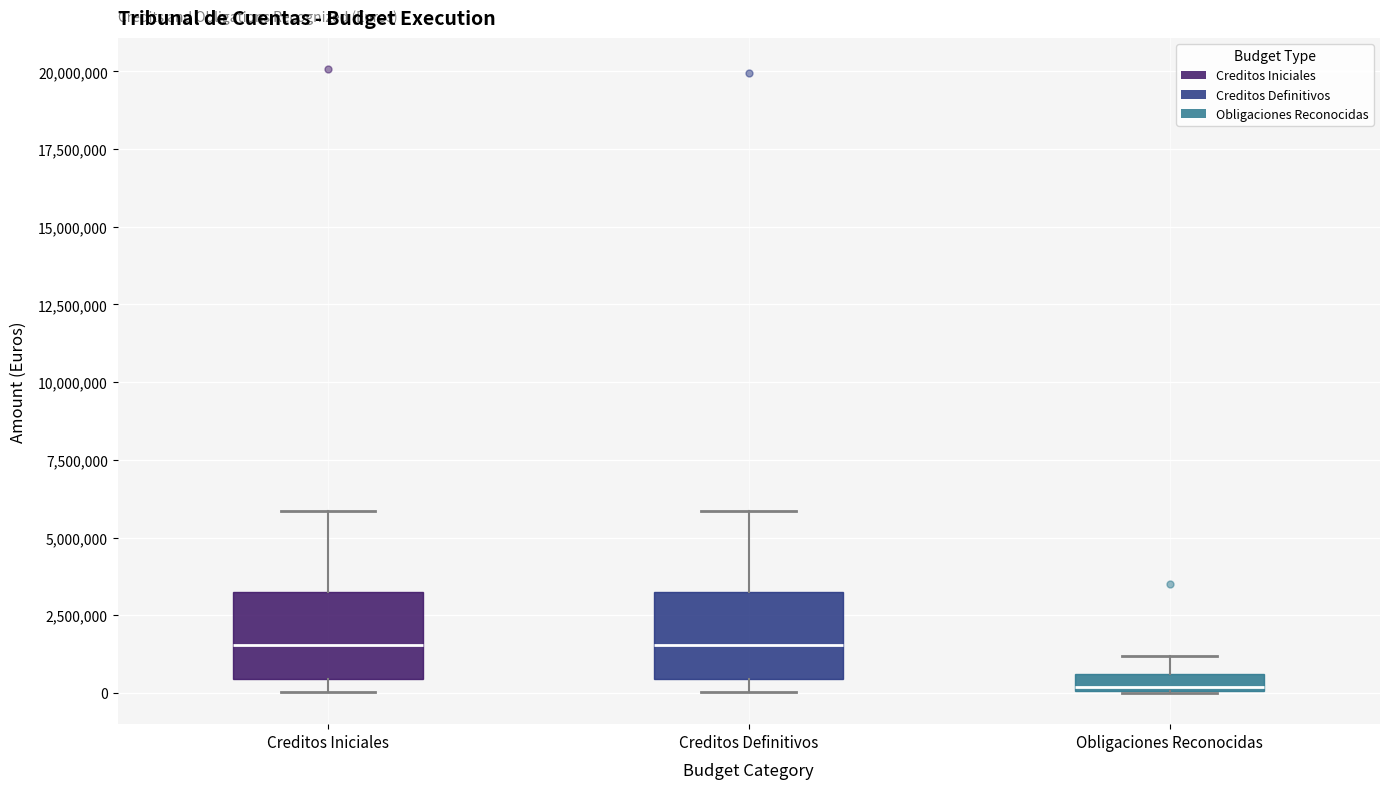

Which box has the lowest median line?

Obligaciones Reconocidas